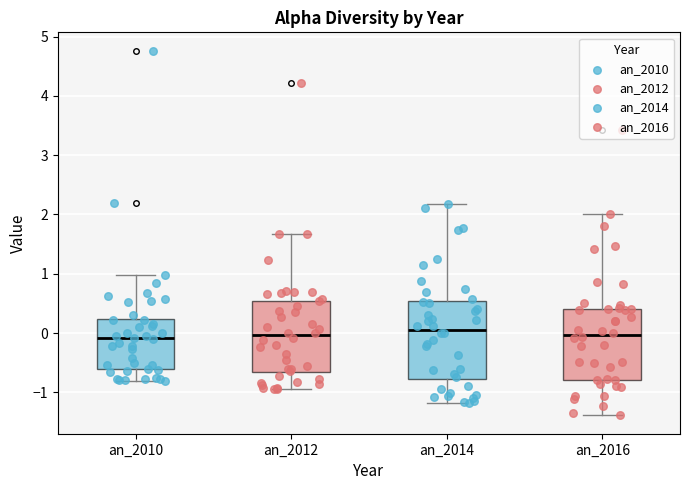

Comparing the boxes themselves (not the whiskers), which one is the tallest?

an_2014